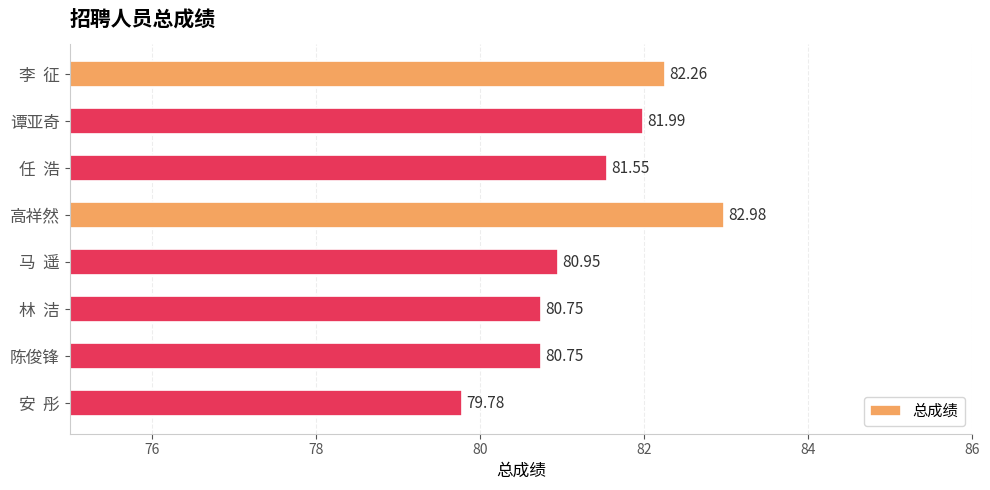

What is the difference between the maximum and second lowest values?

2.2